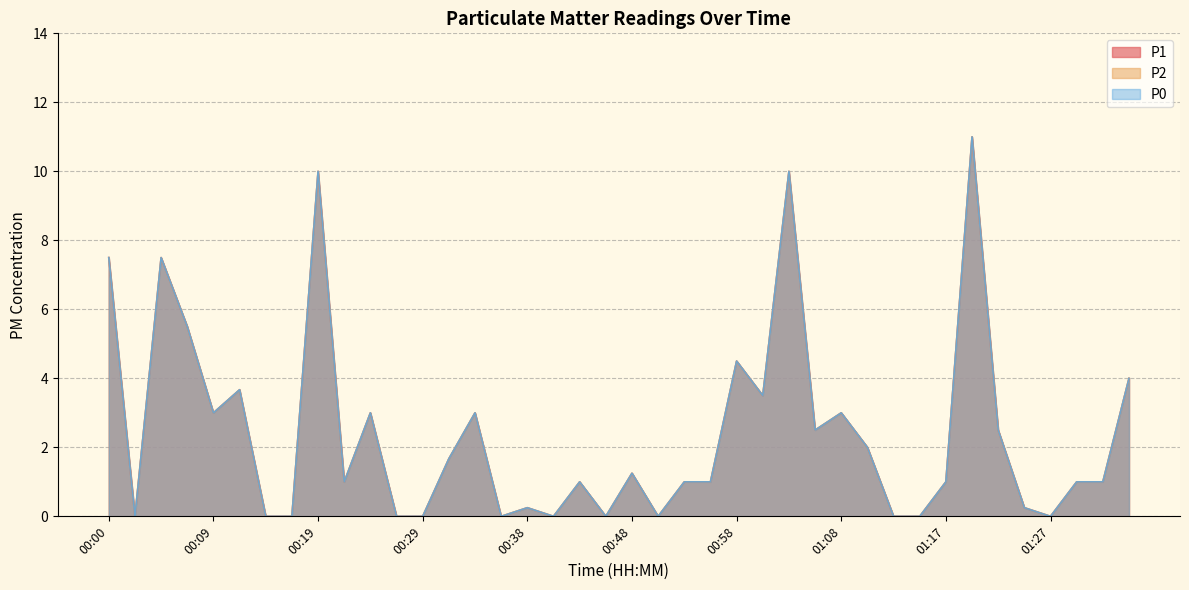

What is the label of the 2nd point from the right?

01:32